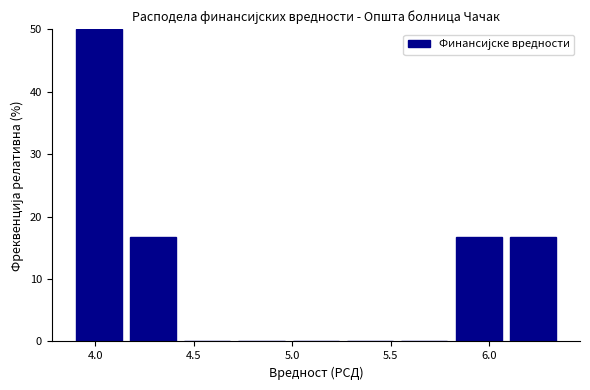

Which range on the x-axis has the tallest bar?

3.90 to 4.15